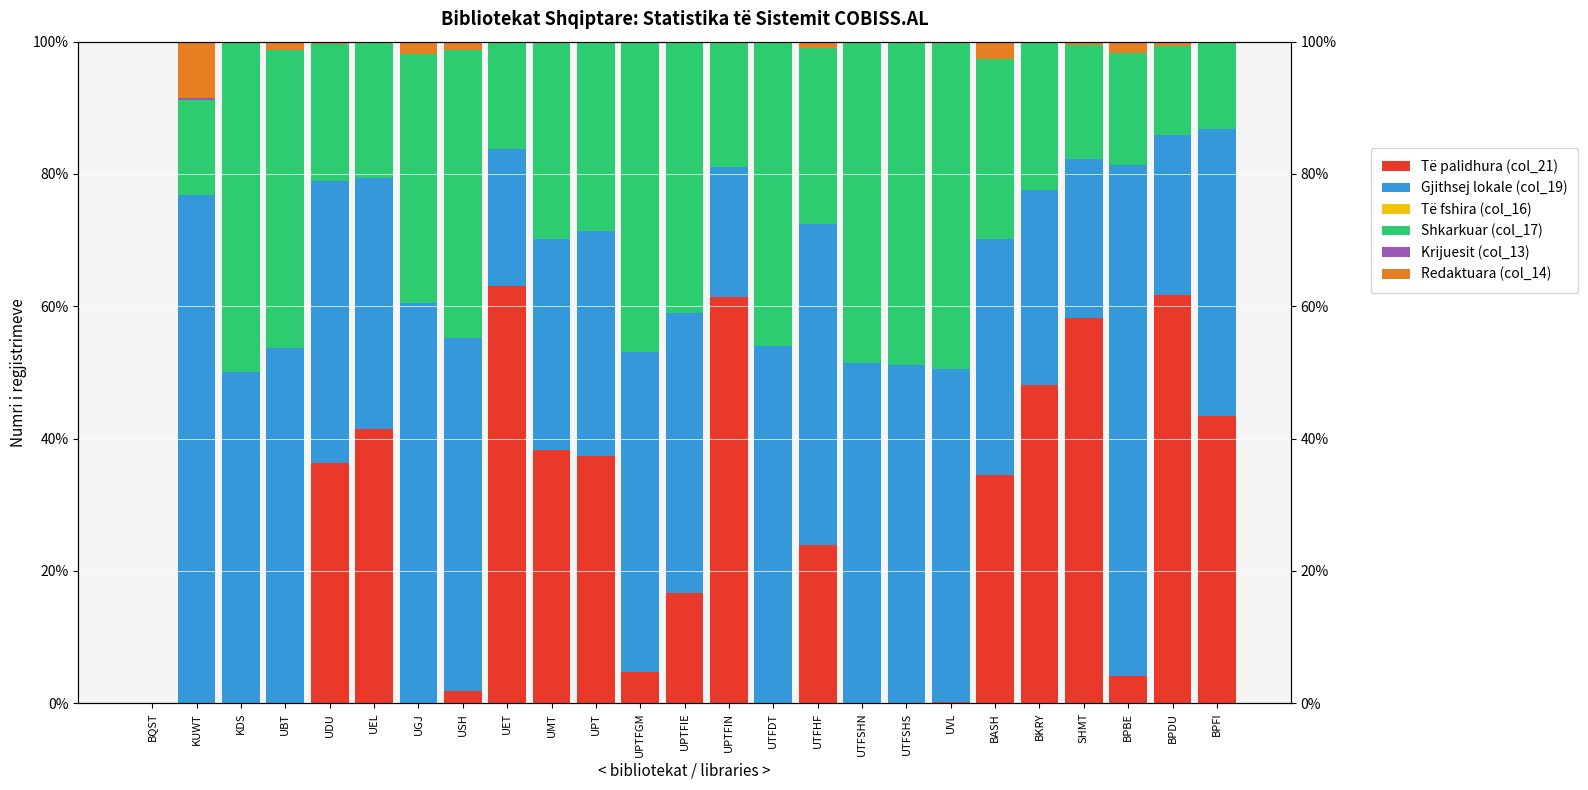

What position from the right is UPTFIE?

13